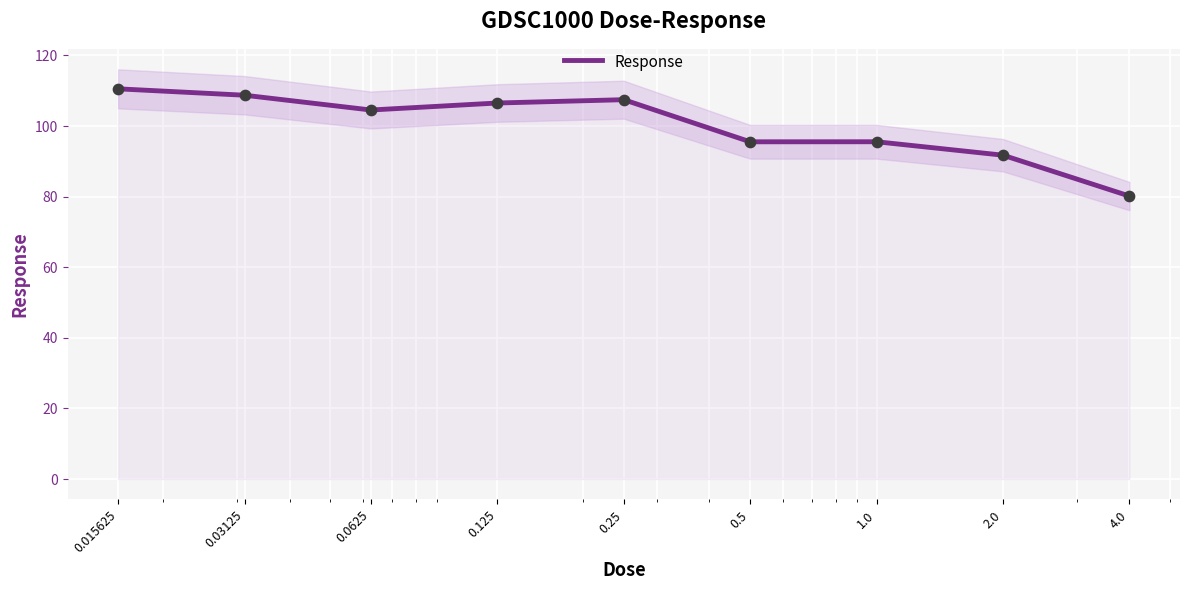

Which has a higher value, 0.25 or 0.015625?

0.015625